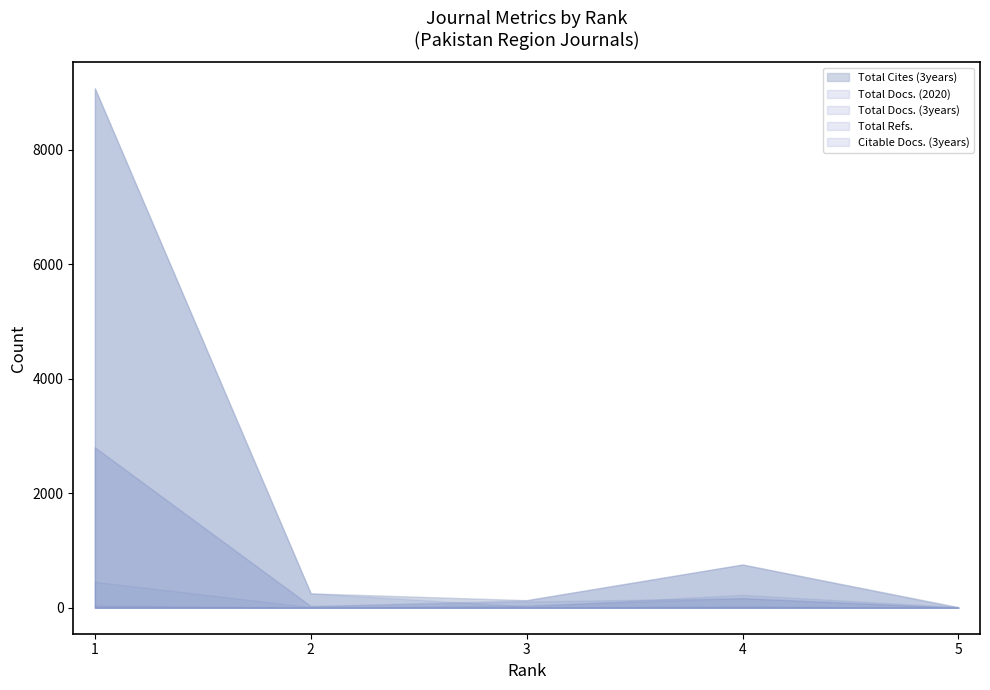

True or false: Total Cites (3years) has more than 0 interior local peaks.

True